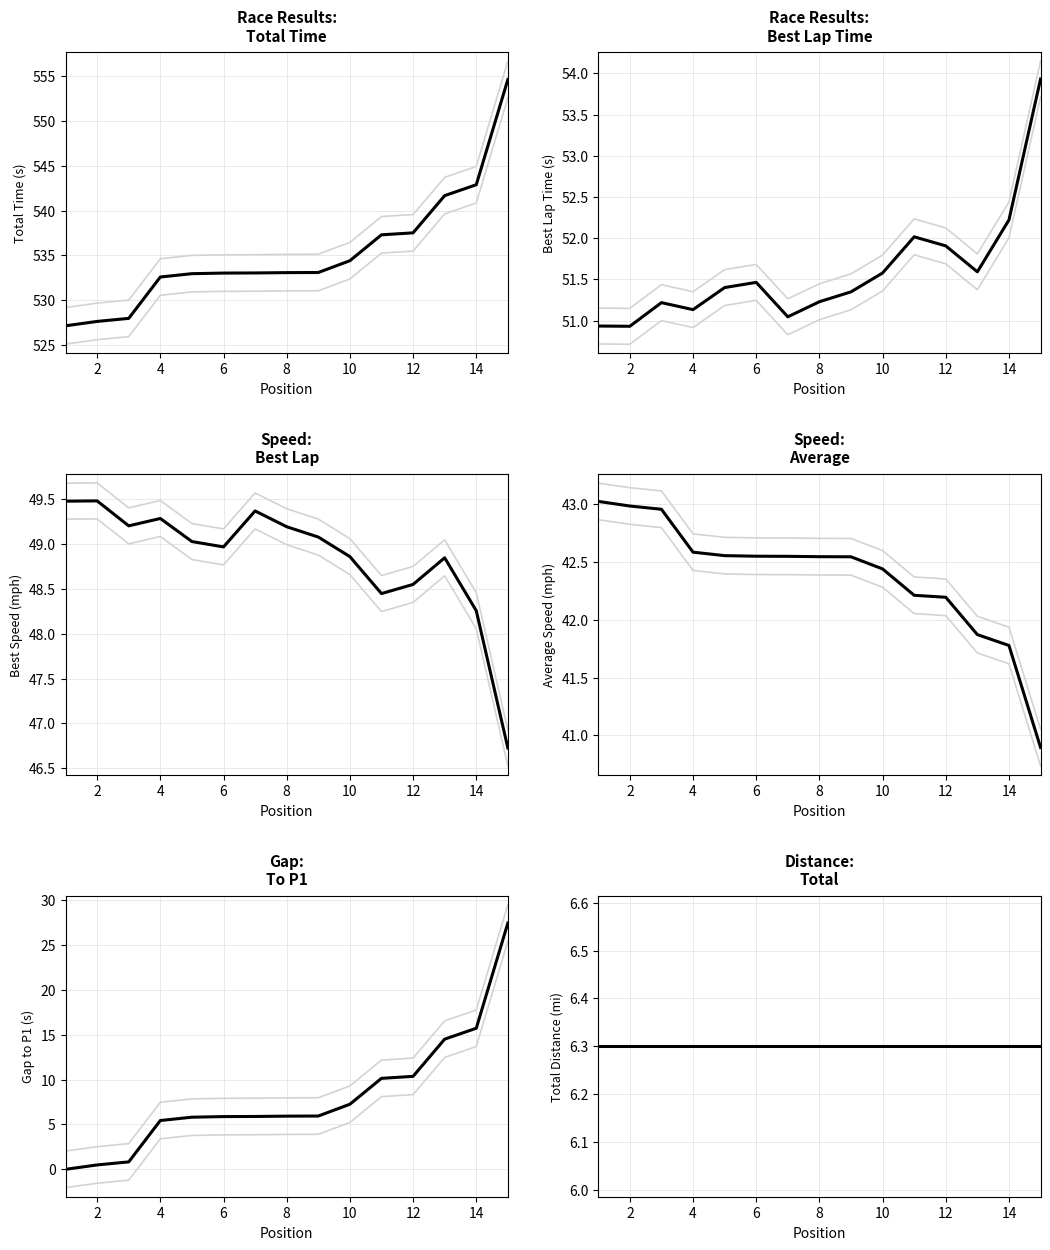

Which series has the widest spread of values?

Total Time